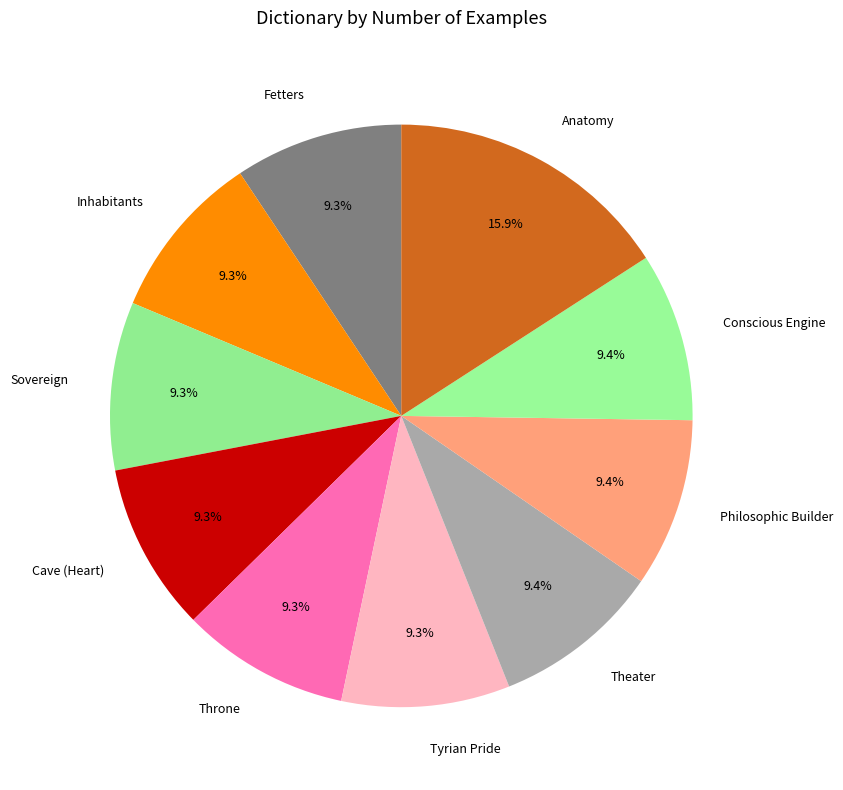

Count the number of slices in the pie.

10